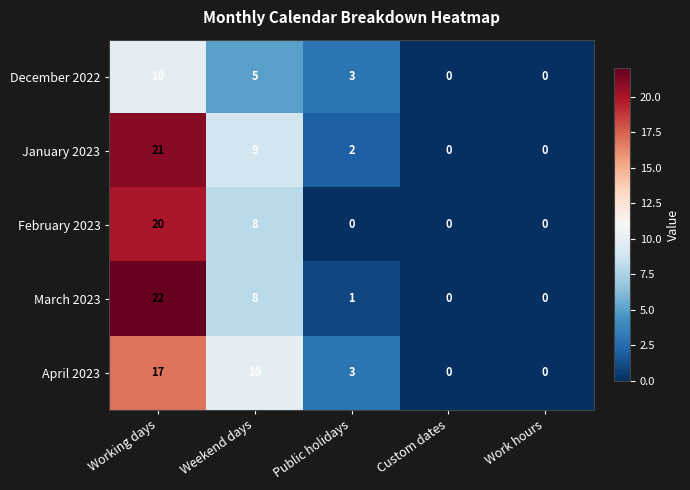

Which series has the largest total across all categories?

January 2023